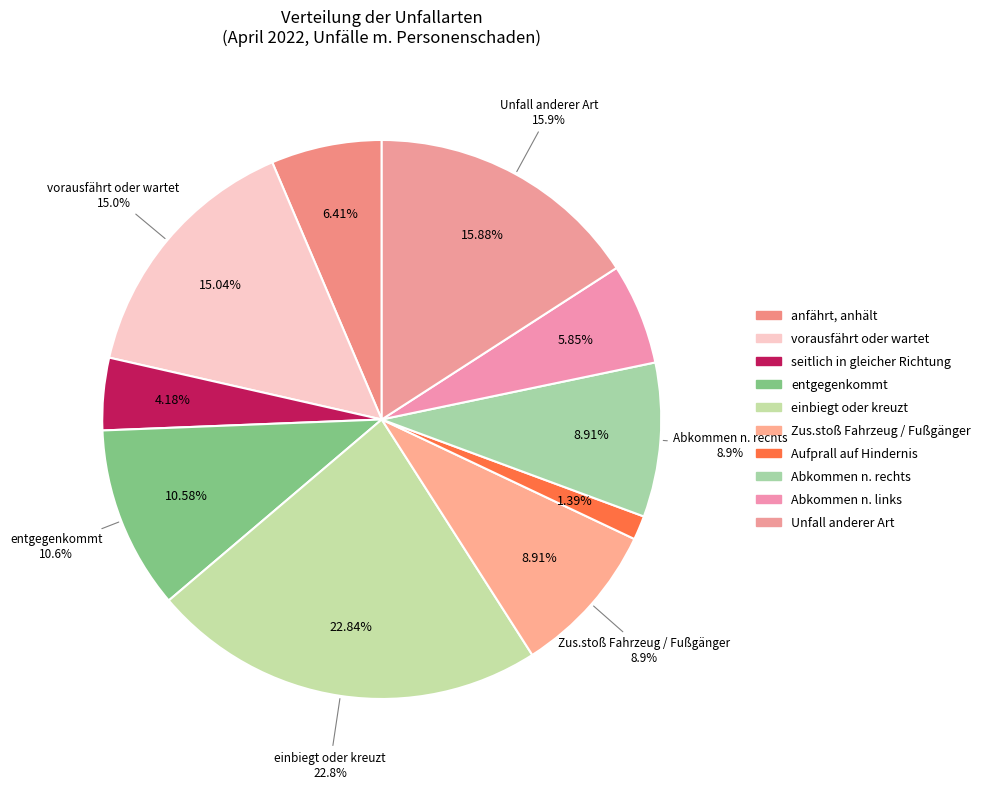

How many segments does this pie chart have?

10